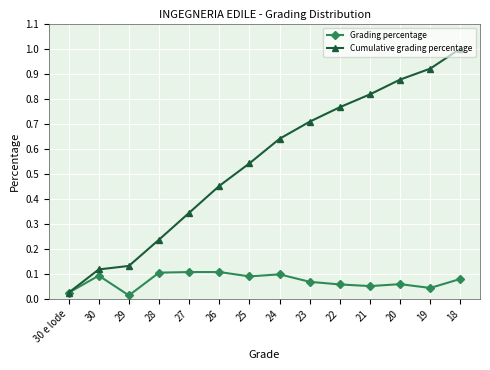

What is the sum of the Cumulative grading percentage values at 23 and 26?

1.2